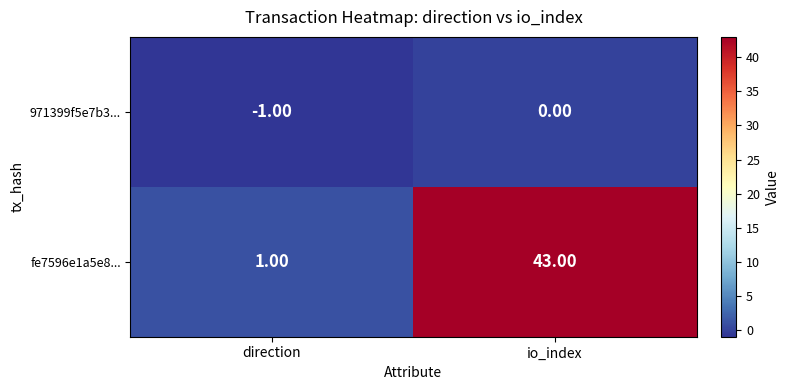

At which category does the chart reach its minimum across all series?

direction